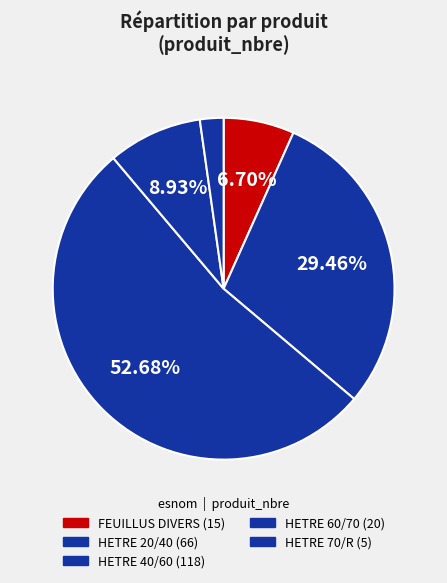

Do FEUILLUS DIVERS and HETRE 40/60 together represent more than half of the pie?

Yes